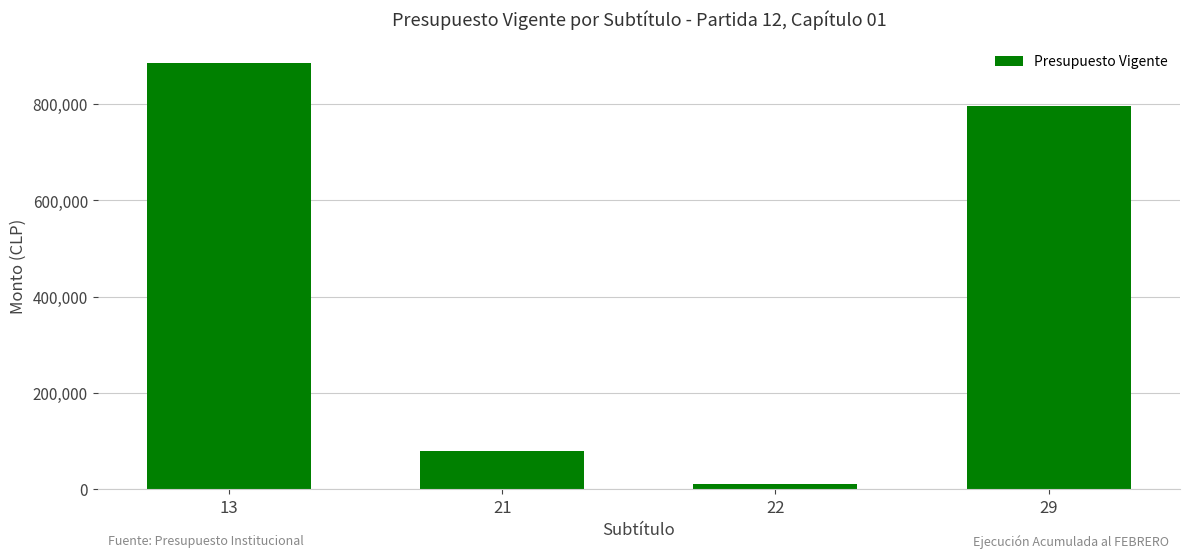

Count the number of categories in the chart.

4